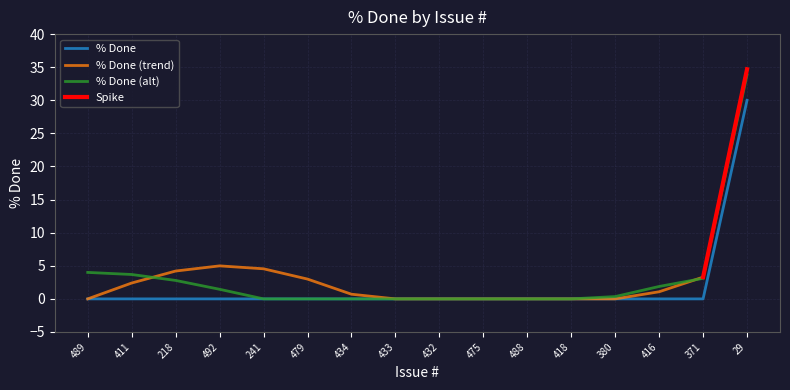

What is the label of the 4th point from the right?

380